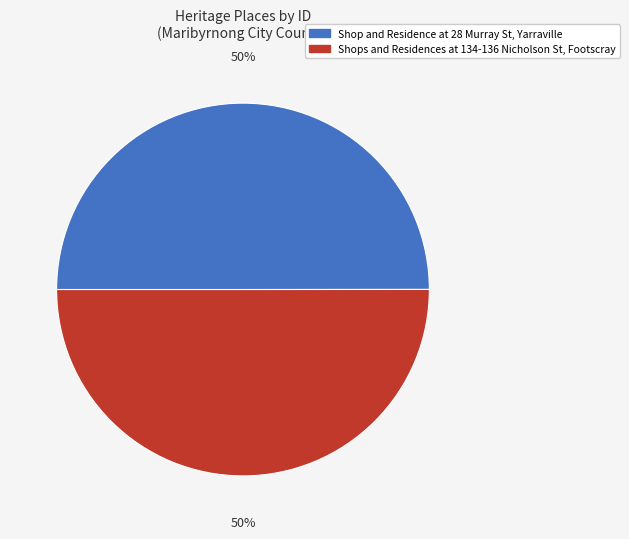

To the nearest percent, what is the average slice percentage?

50%